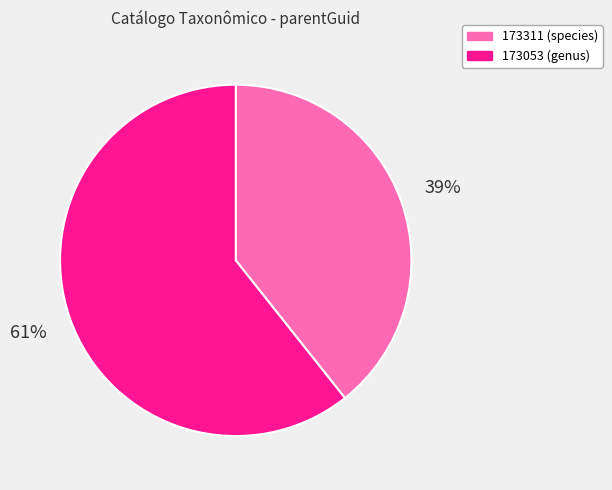

Rank the categories by value from highest to lowest.

173053 (genus), 173311 (species)